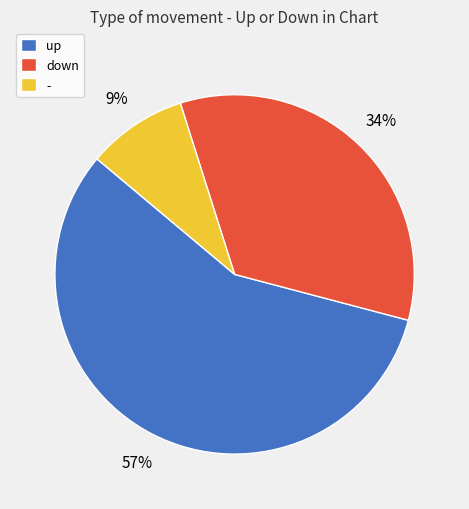

Count the number of slices in the pie.

3